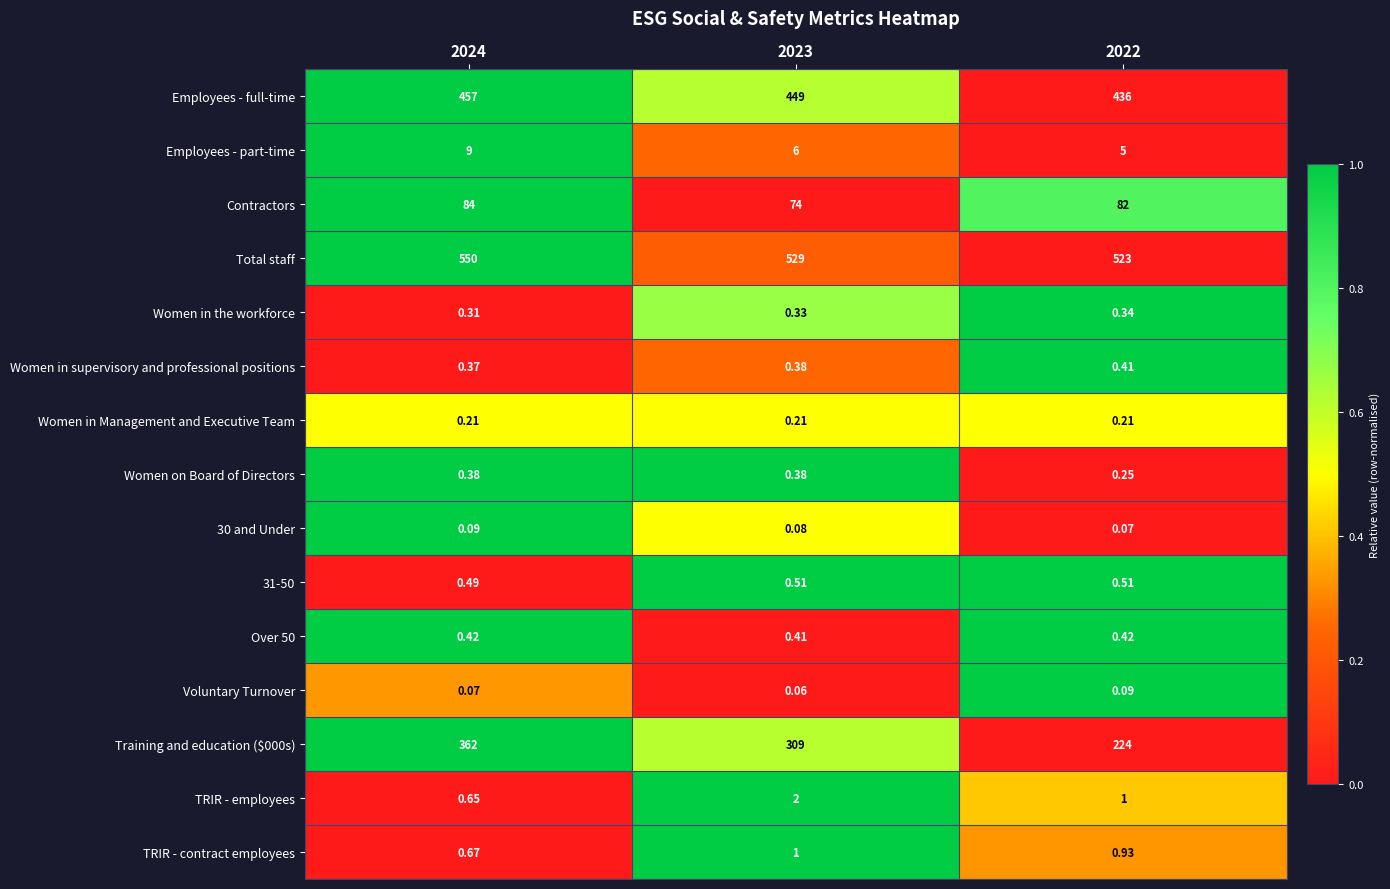

Which series has the widest spread of values?

Training and education ($000s)